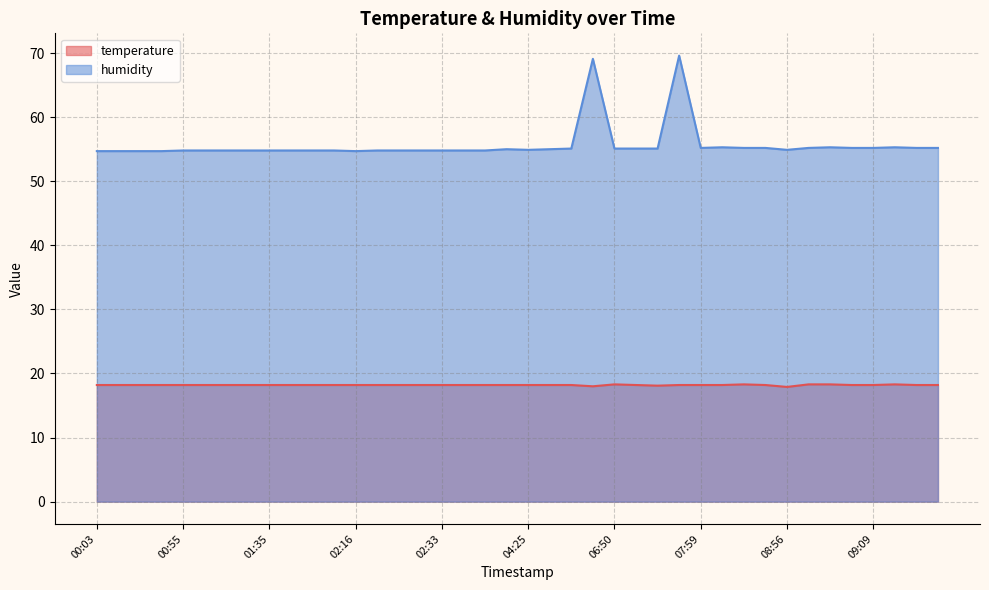

True or false: humidity has more than 2 points higher than both neighbors.

True